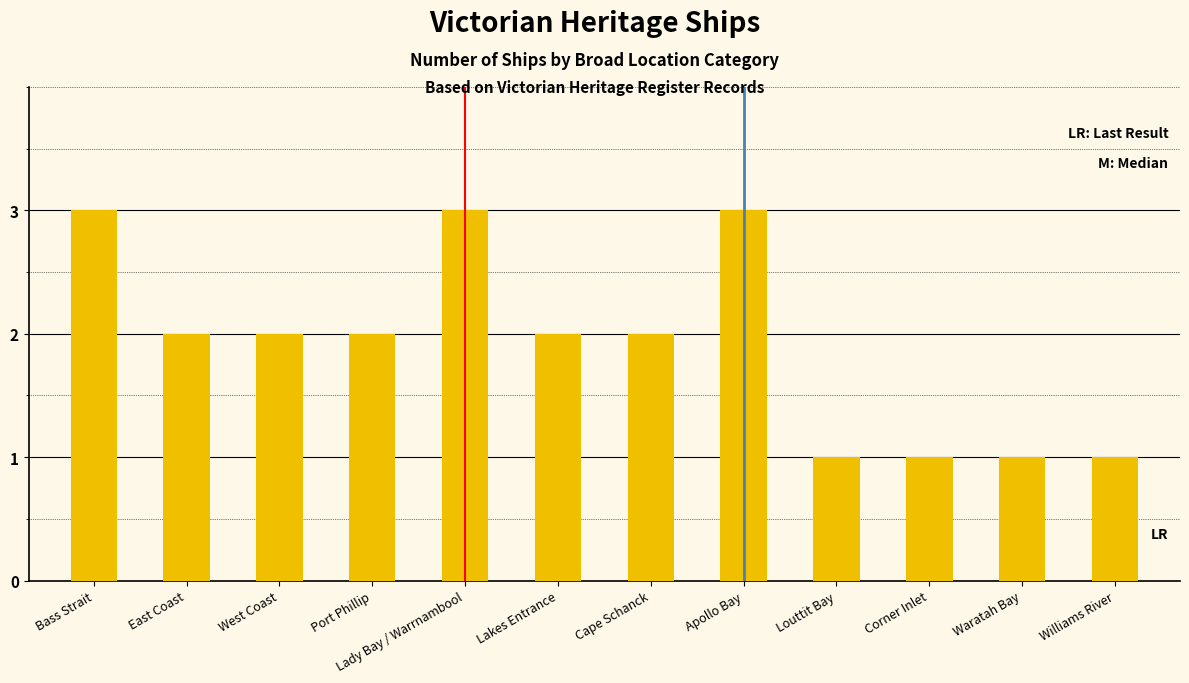

What is the label of the 4th bar from the left?

Port Phillip